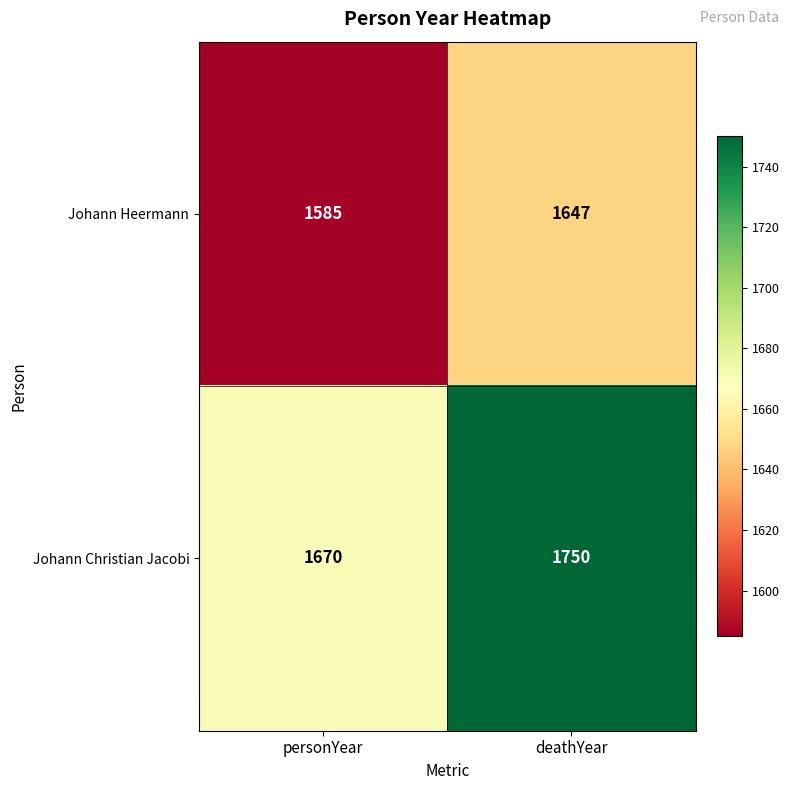

Is it true that Johann Christian Jacobi equals 606 at personYear?

False